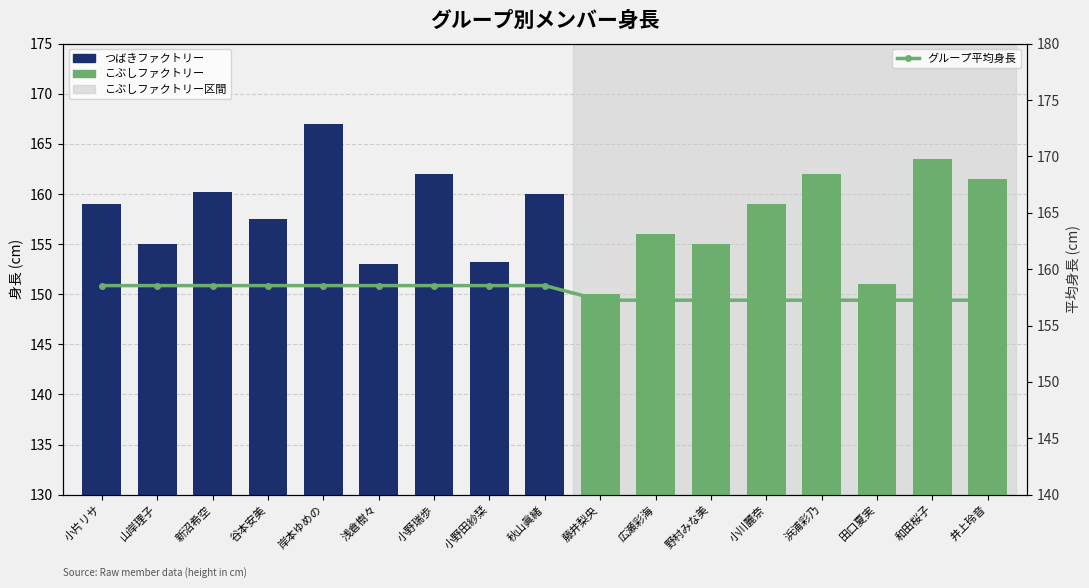

What is the average value?

157.9